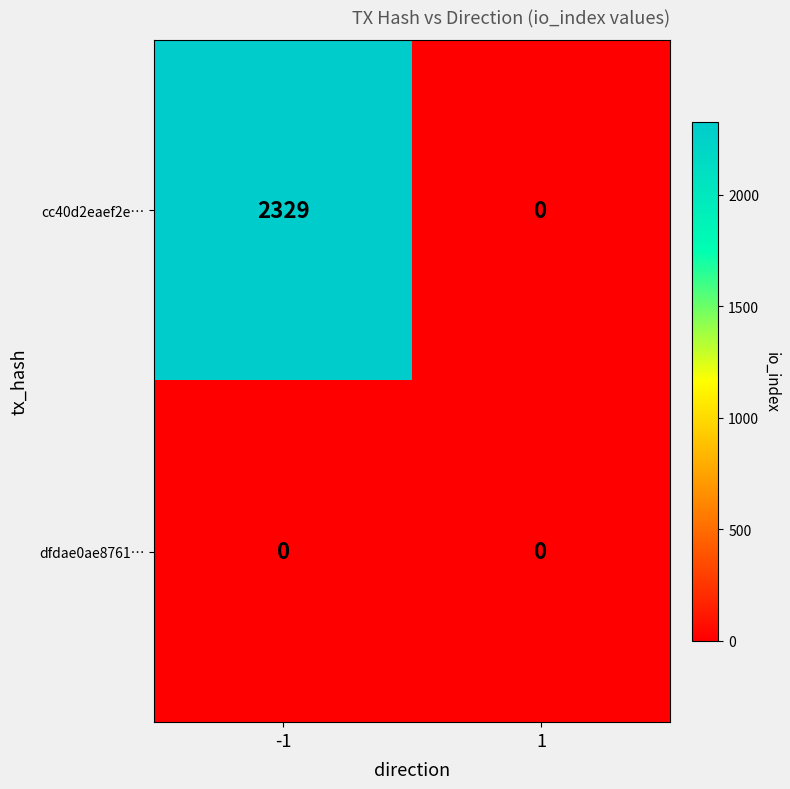

Rank the series by their average value, from highest to lowest.

cc40d2eaef2e…, dfdae0ae8761…